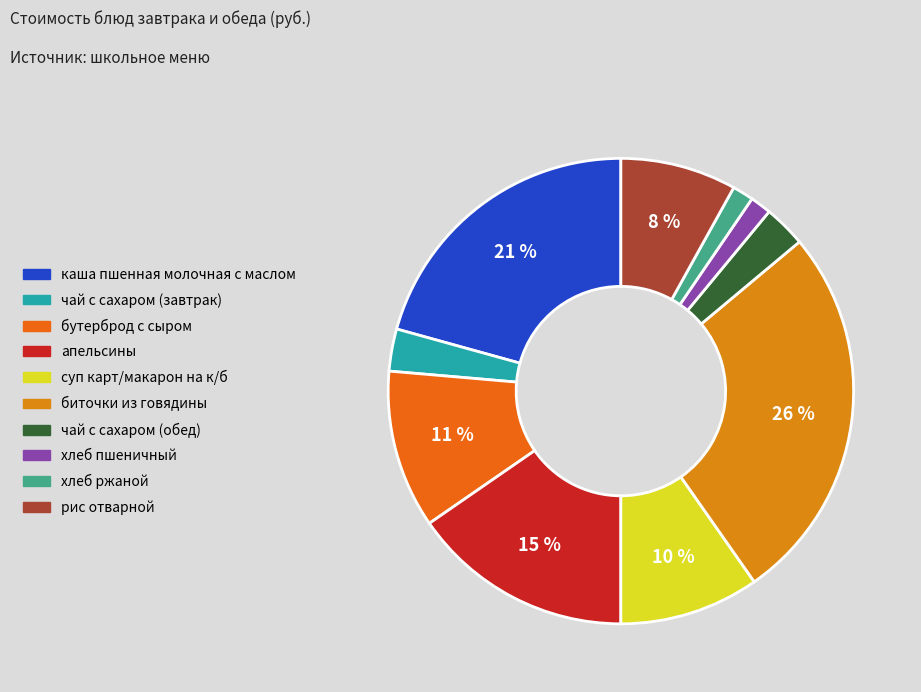

What percentage is the чай с сахаром (завтрак) slice, to the nearest percent?

3%